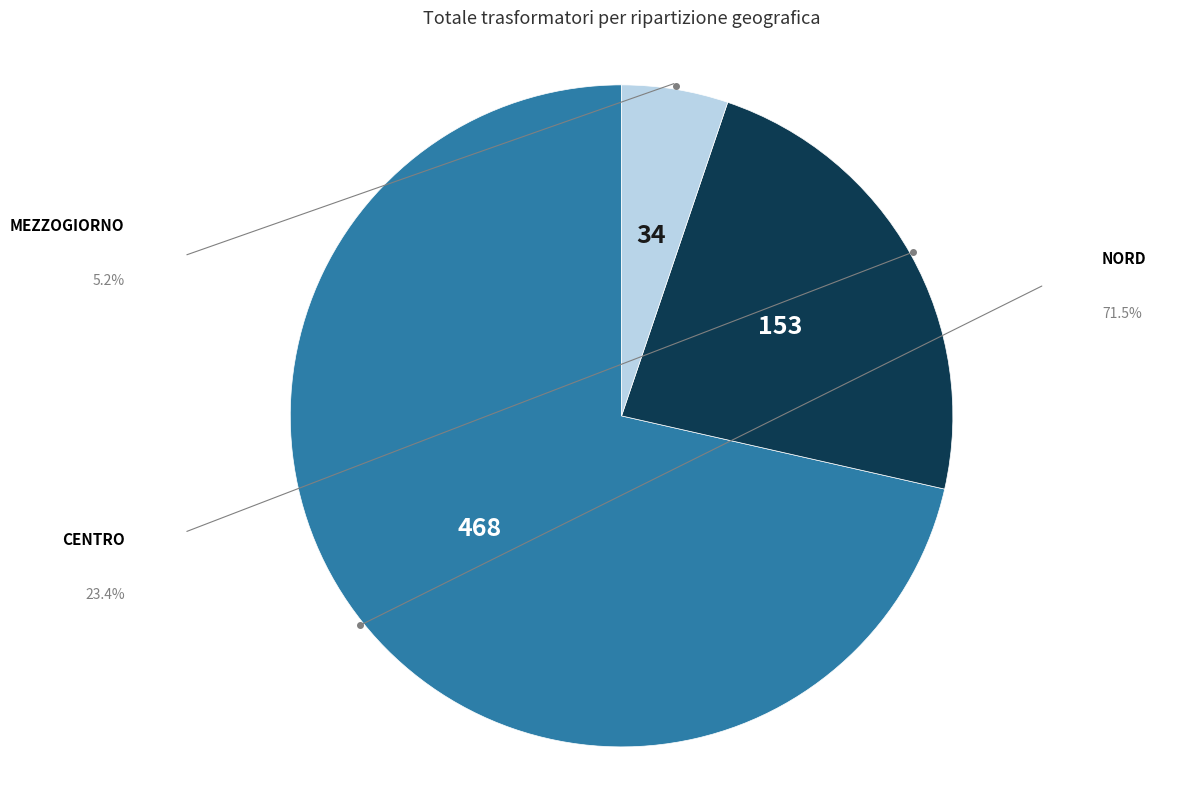

Which slice is the smallest?

MEZZOGIORNO